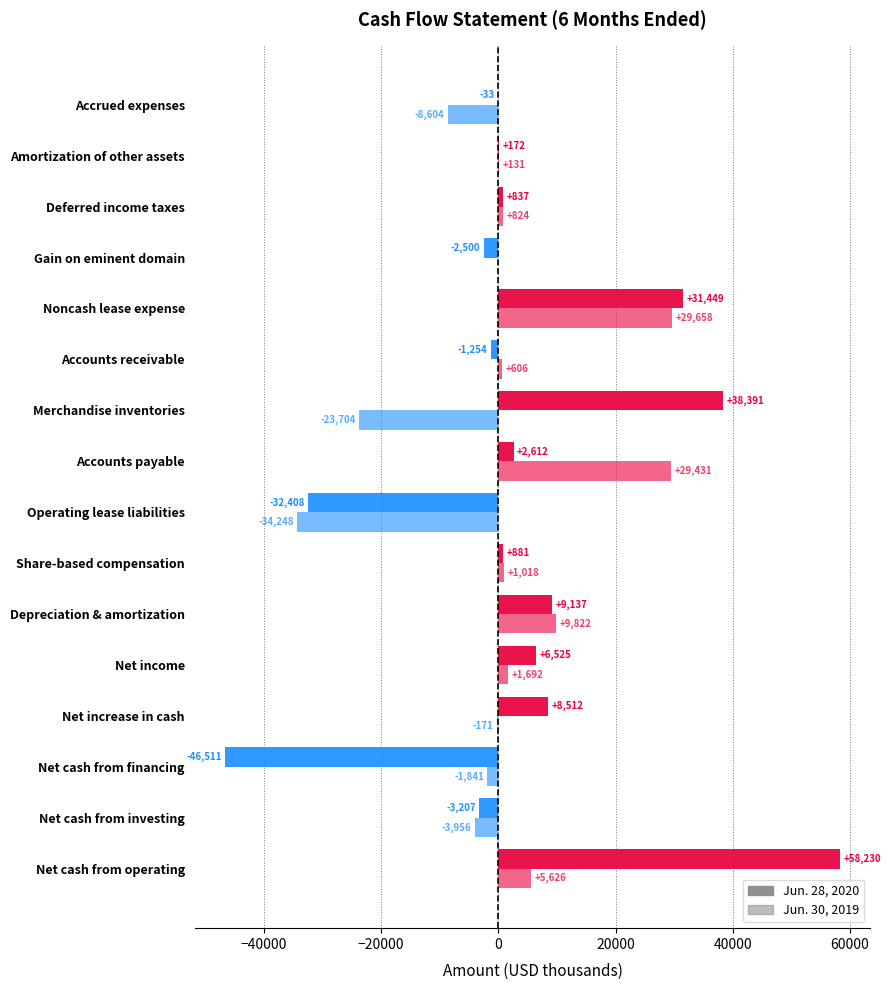

How many categories are shown in the chart?

16